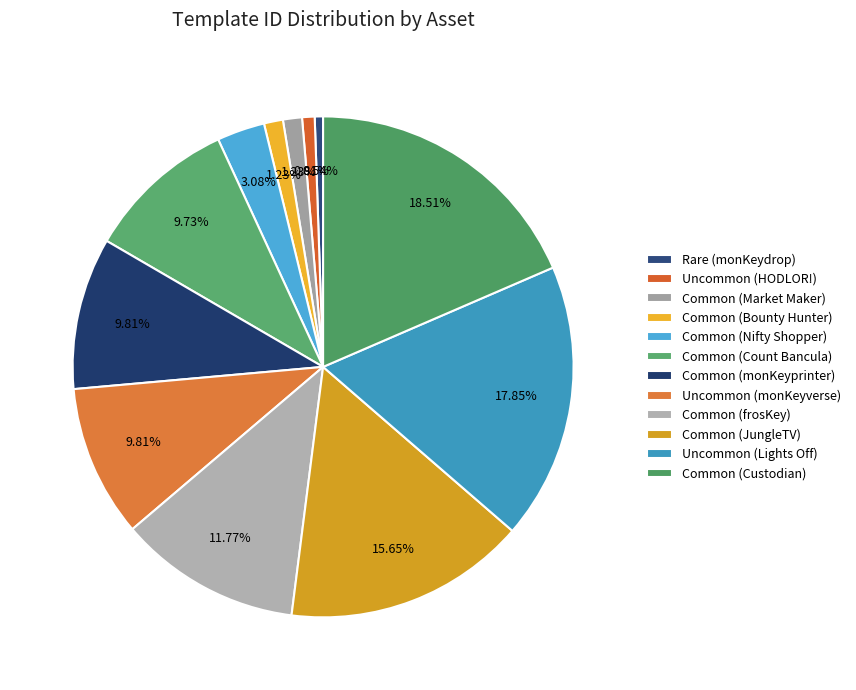

What is the total percentage of Common (frosKey) and Uncommon (HODLOR!)?

12.6%